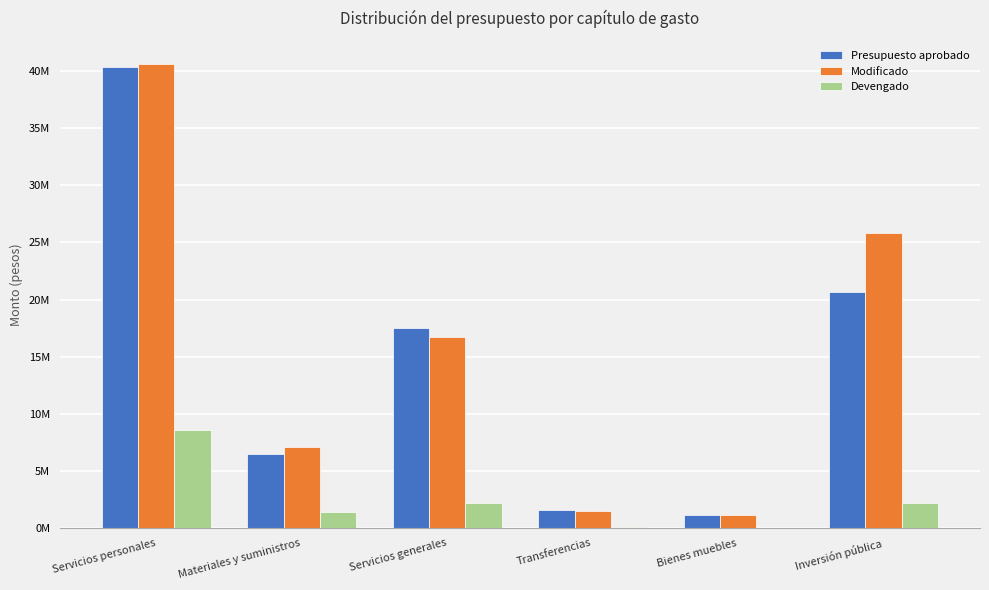

What is the label of the 5th bar from the right?

Materiales y suministros